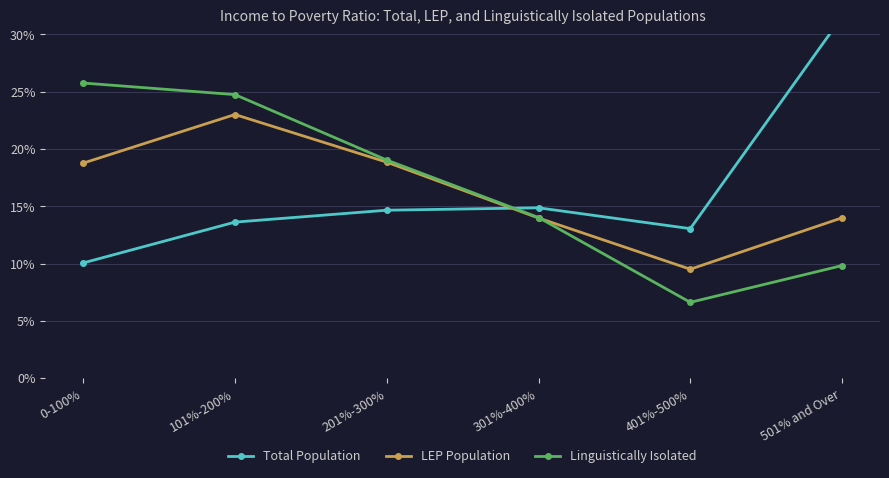

What is the label of the 3rd point from the right?

301%-400%